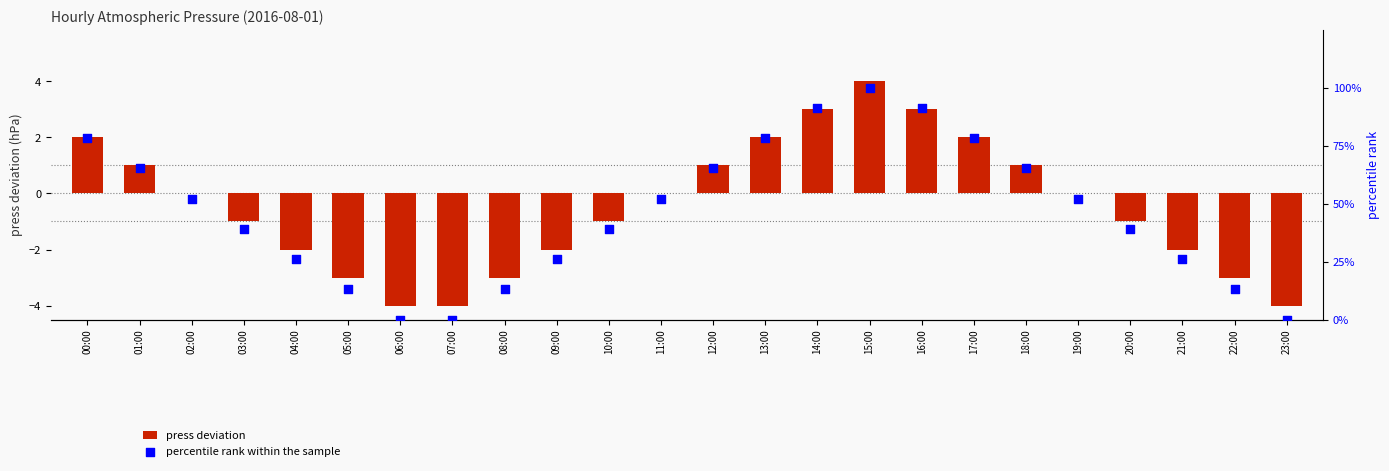

What are all the series names shown in the legend?

press deviation, percentile rank within the sample